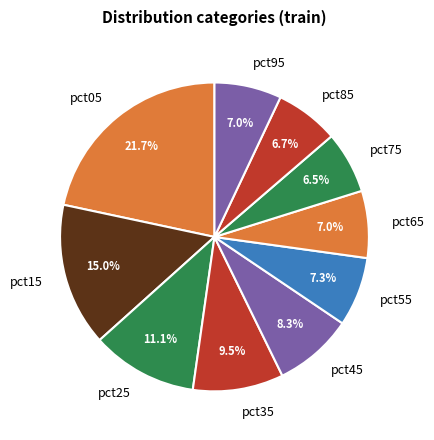

Combined, do pct95 and pct55 account for over 50%?

No